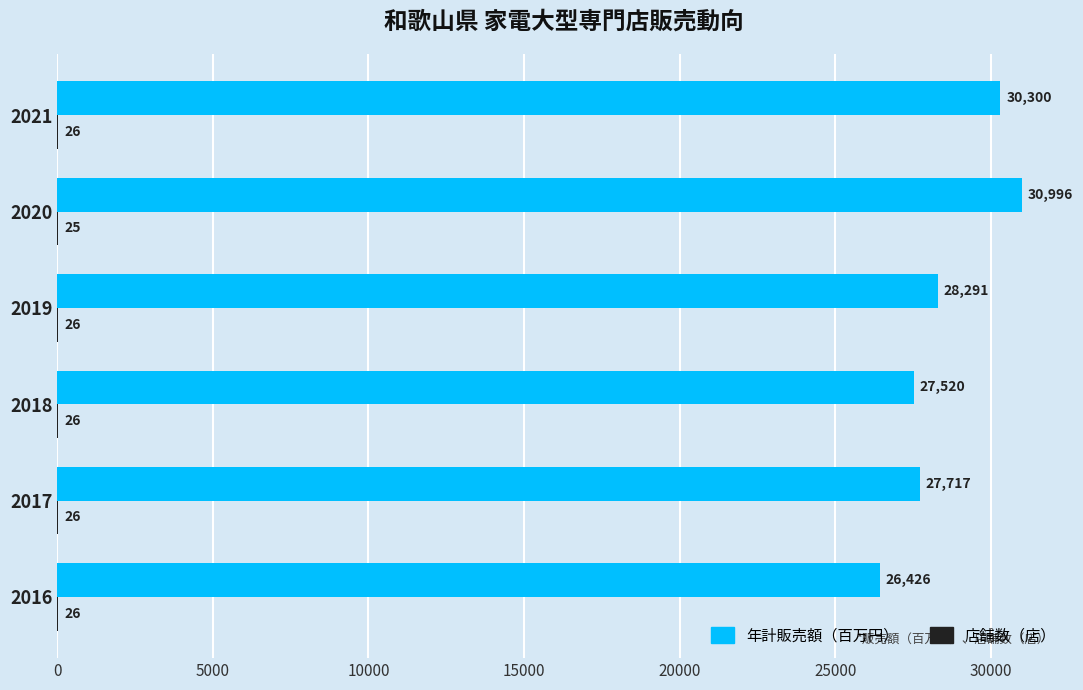

Which series changed the most between 2017 and 2019?

年計販売額（百万円）